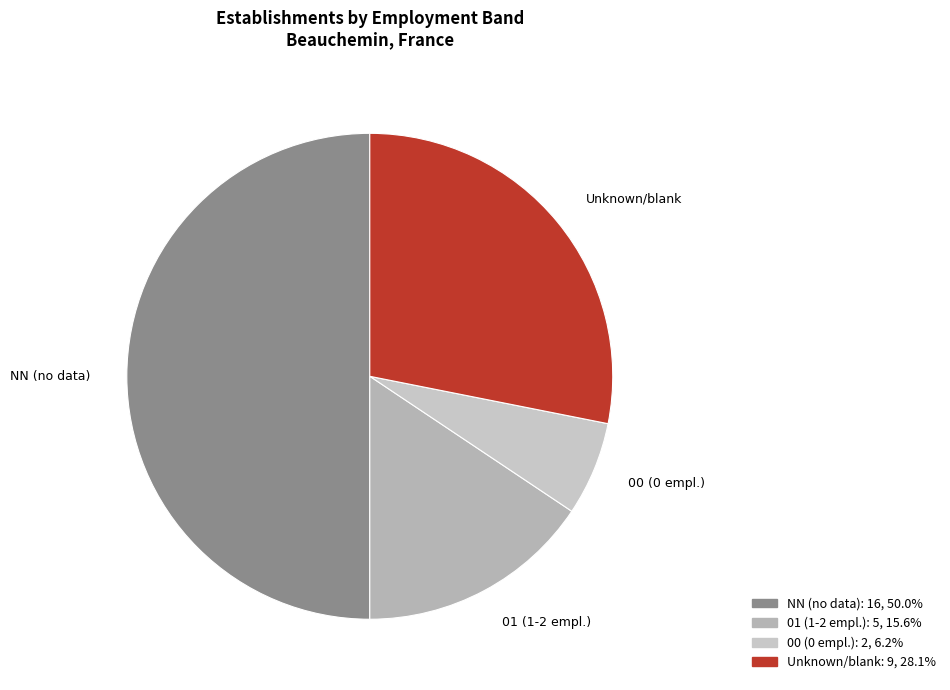

Does 00 (0 empl.) account for over 50% of the chart?

No